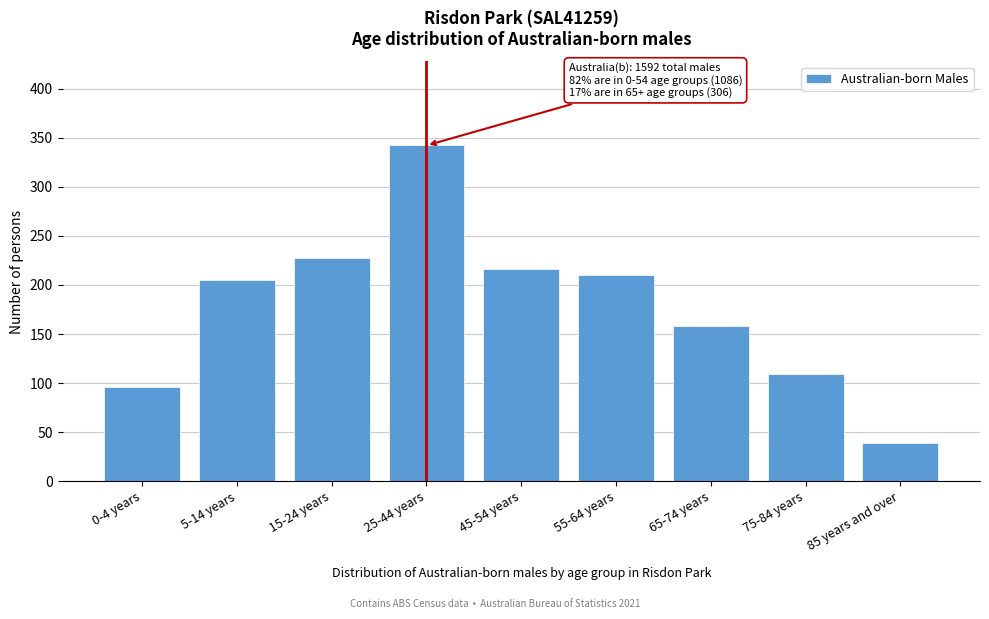

Reading left to right, extract all data points from this chart.

96	205	227	342	216	210	158	109	39